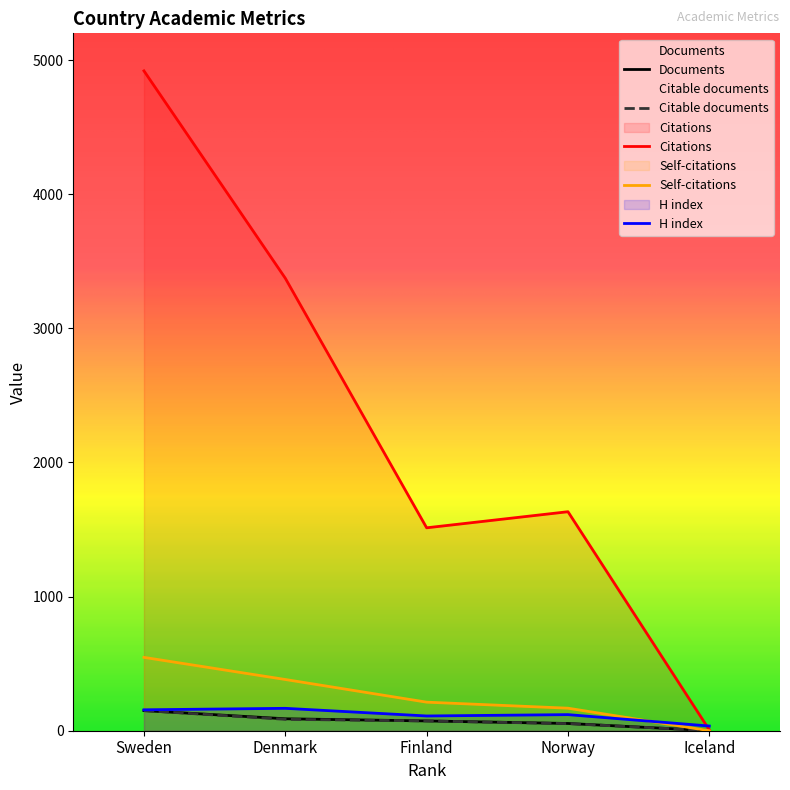

Reading left to right, list all the values displayed in this chart.

Documents: Sweden=150	Denmark=89	Finland=73	Norway=54	Iceland=1
Citable documents: Sweden=150	Denmark=85	Finland=73	Norway=53	Iceland=1
Citations: Sweden=4920	Denmark=3374	Finland=1513	Norway=1633	Iceland=6
Self-citations: Sweden=547	Denmark=382	Finland=213	Norway=168	Iceland=0
H index: Sweden=156	Denmark=167	Finland=110	Norway=120	Iceland=35